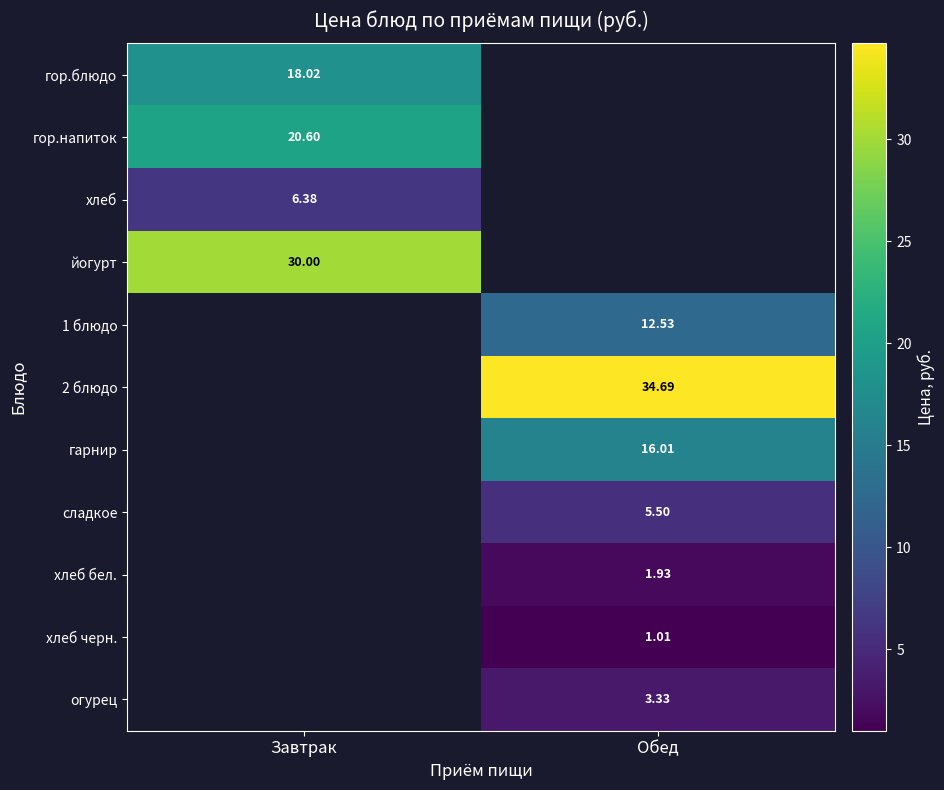

Count the number of data series in this chart.

11